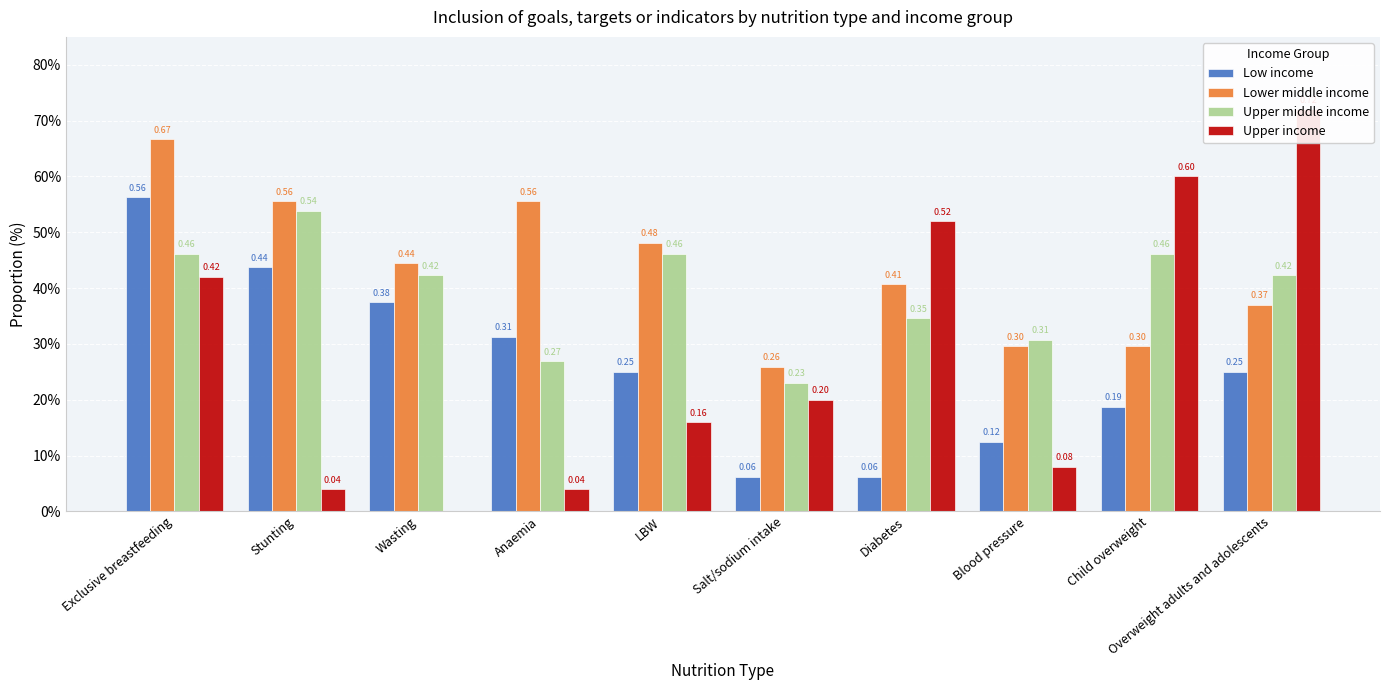

Rank the series at Salt/sodium intake from lowest to highest value.

Low income, Upper income, Upper middle income, Lower middle income